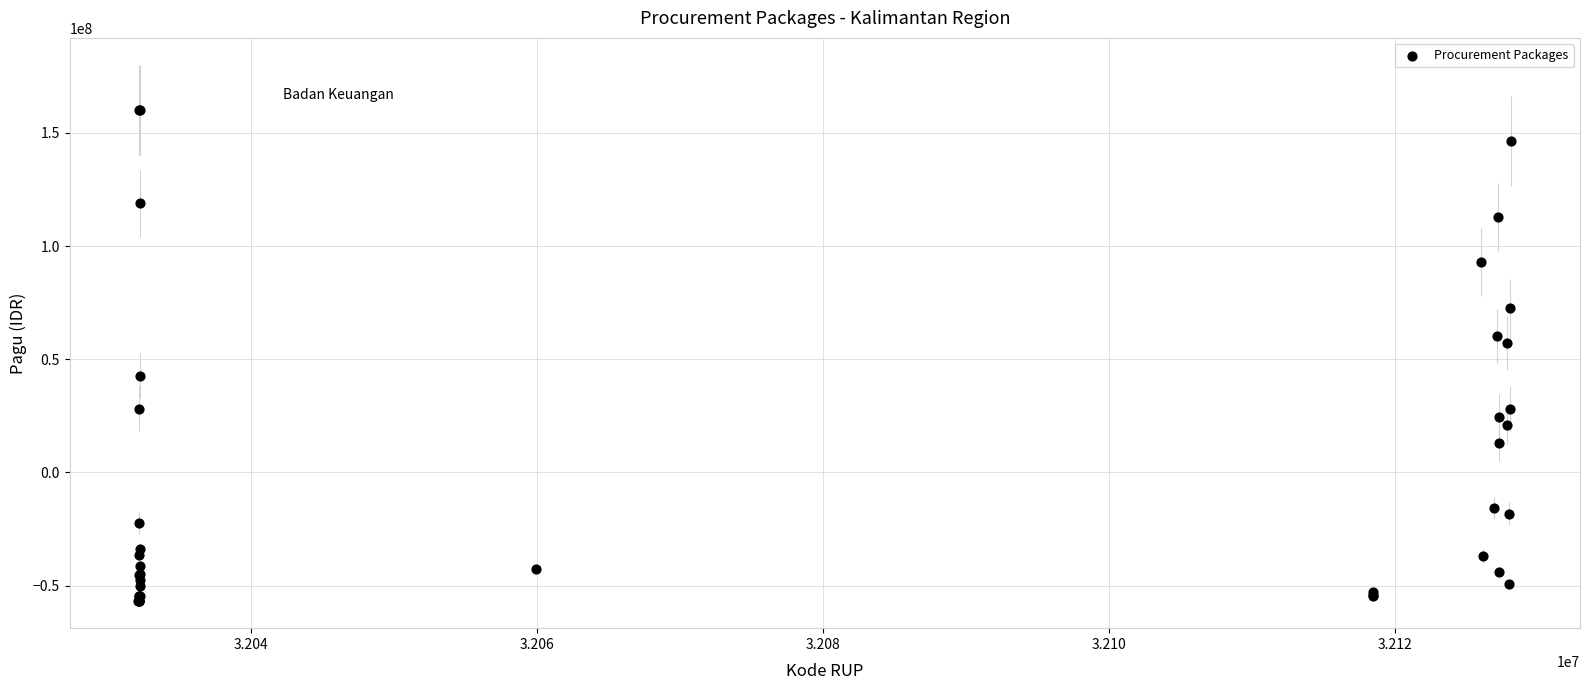

What Y value in the scatter plot is closest to 51665551?

57131551.2